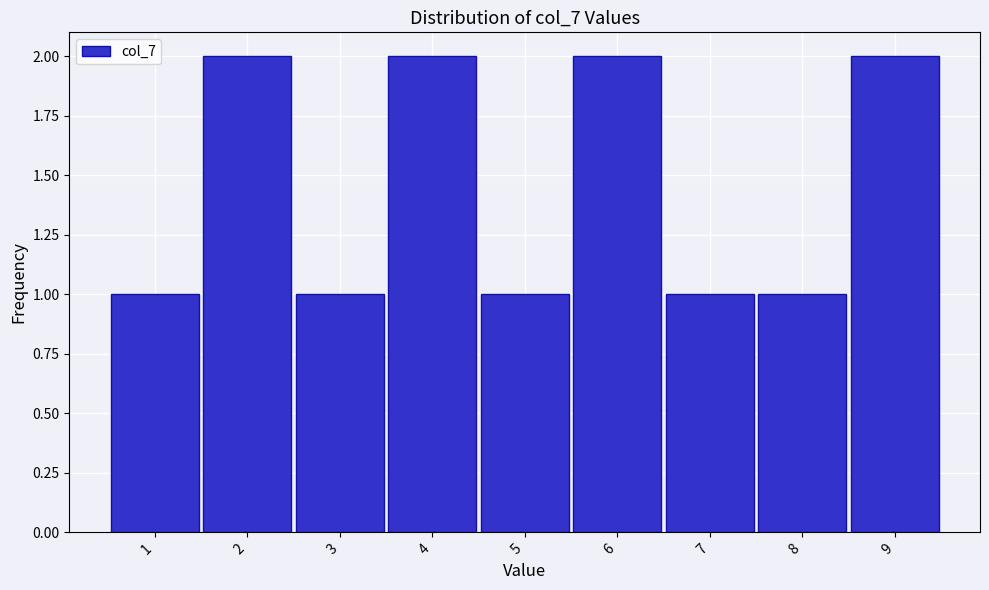

Reading left to right, extract all data points from this chart.

1	2	1	2	1	2	1	1	2